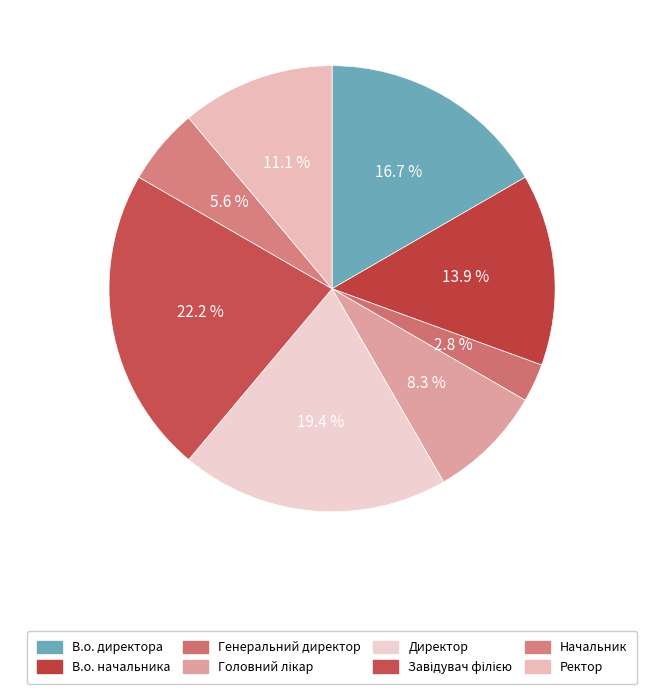

Does Головний лікар account for over 50% of the chart?

No